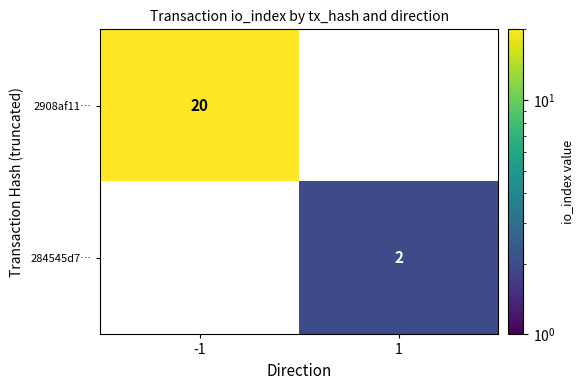

The value of 284545d7… at 1 is 1. True or false?

False